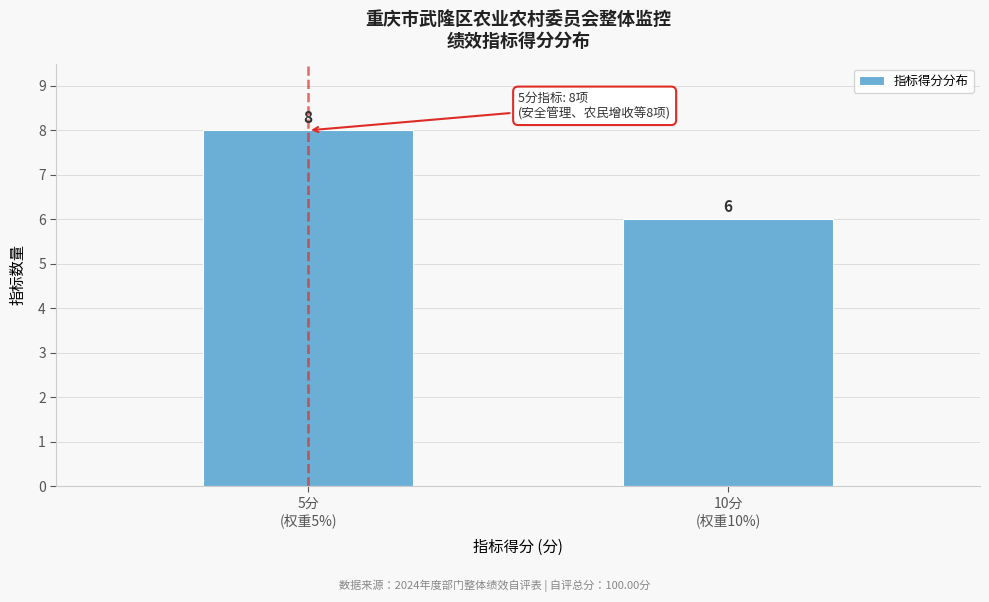

Reading right to left, transcribe all the data shown in this chart.

6	8